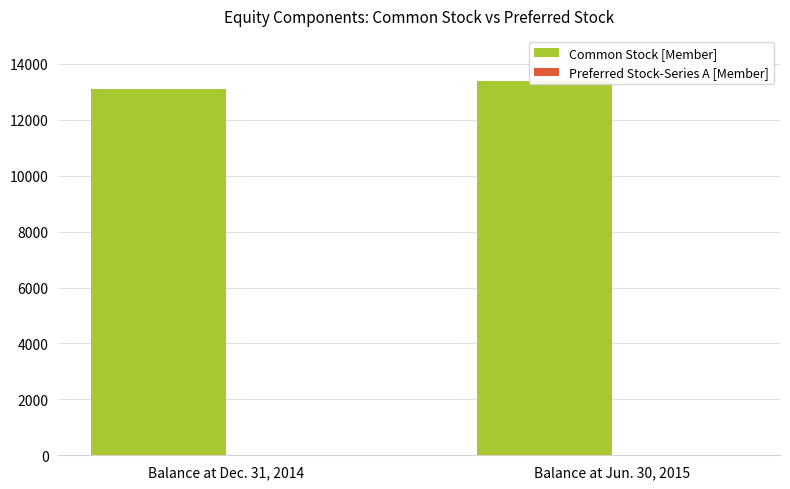

Reading left to right, extract all data points from this chart.

Common Stock [Member]: Balance at Dec. 31, 2014=13085	Balance at Jun. 30, 2015=13395
Preferred Stock-Series A [Member]: Balance at Dec. 31, 2014=6	Balance at Jun. 30, 2015=6